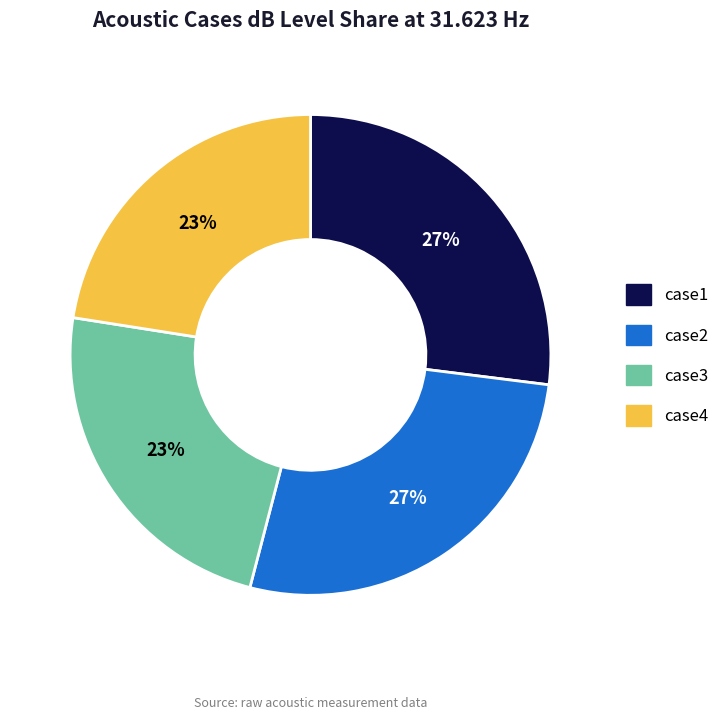

Approximately how many times larger is the value at case2 compared to case1?

1.0